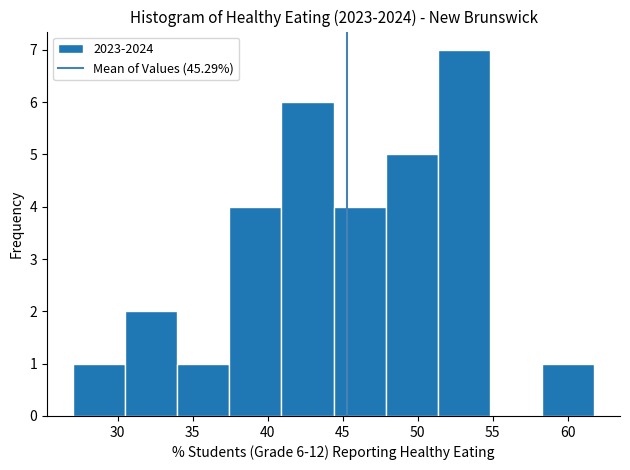

Which range on the x-axis has the tallest bar?

51.5 to 55.0